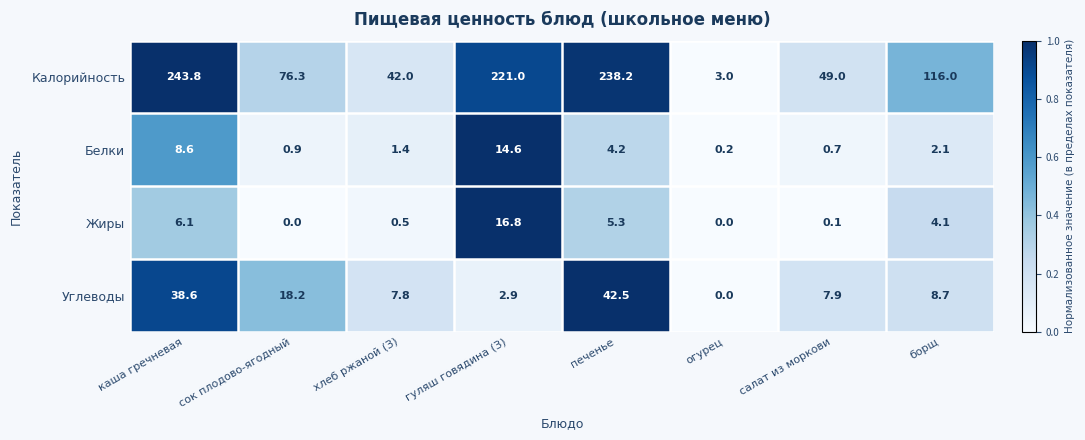

The value of Углеводы at огурец is 0.0. True or false?

True